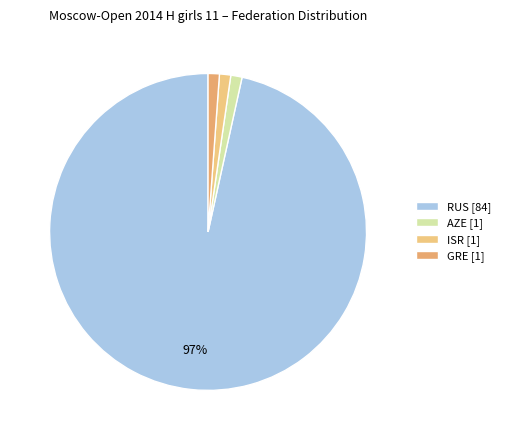

To the nearest percent, what percentage of the pie is RUS?

97%